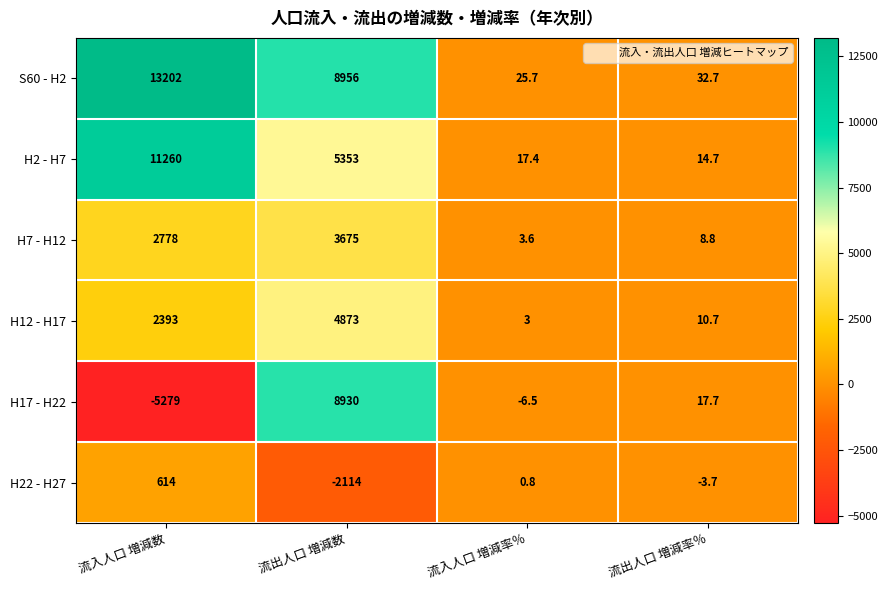

The H2 - H7 series shows 5.8 at 流入人口 増減率％. True or false?

False